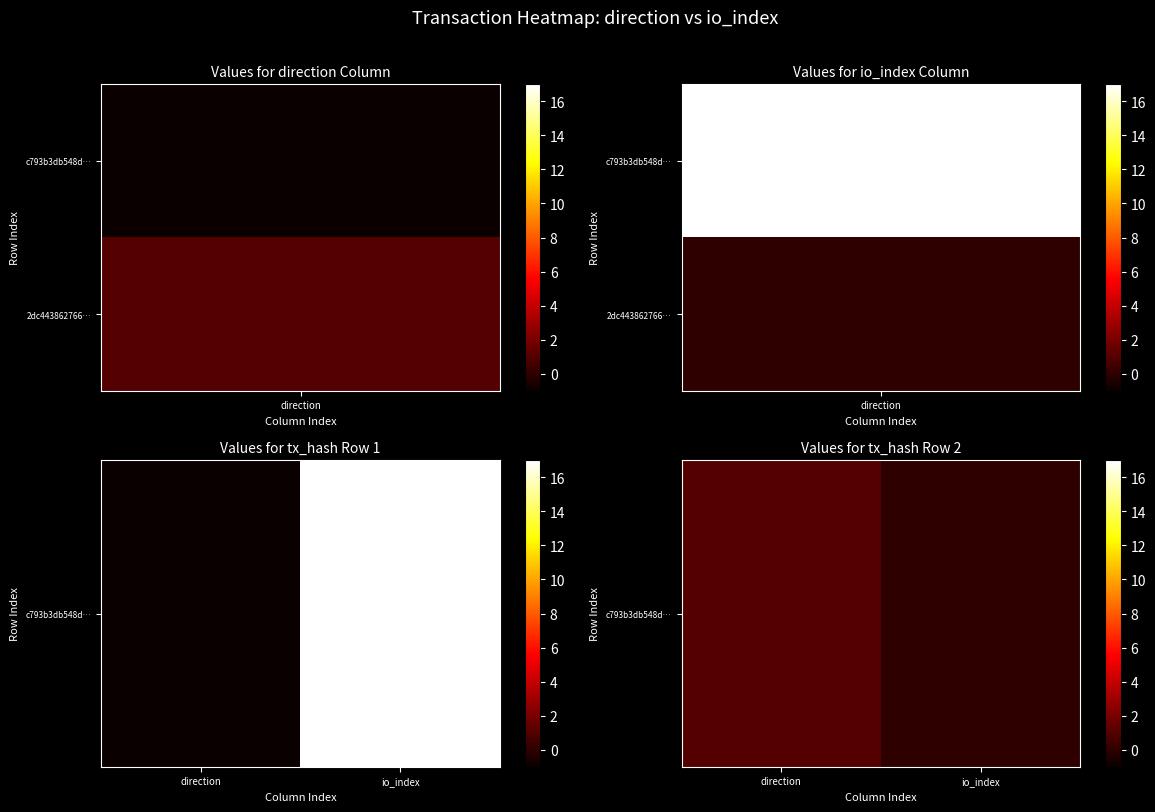

The chart shows a value of 1 at direction. True or false?

False